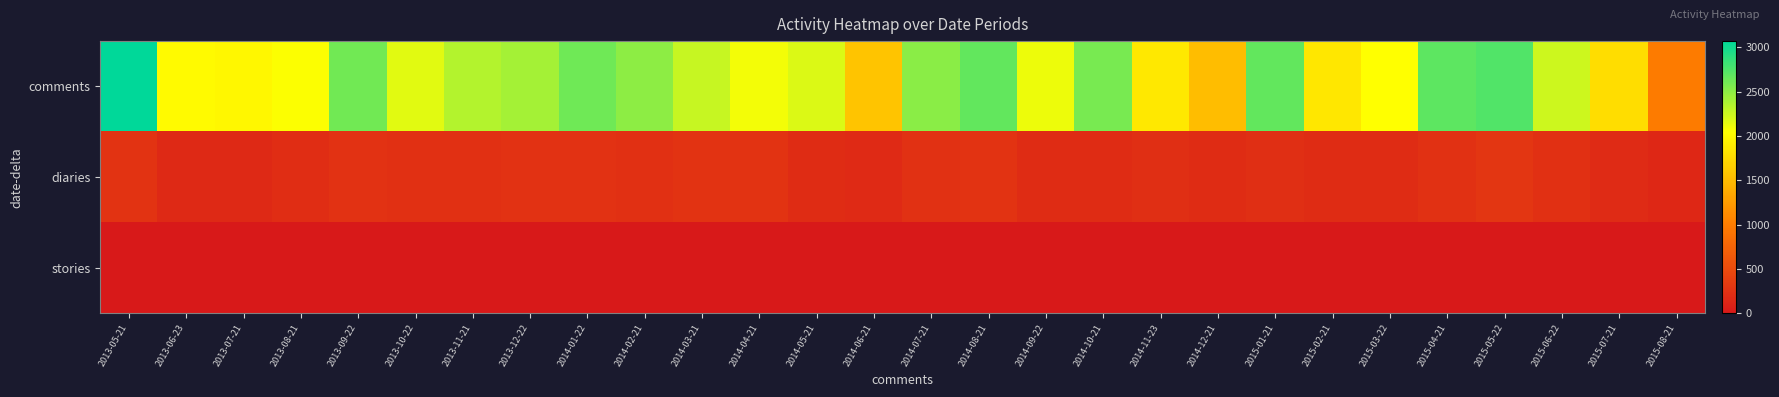

Reading left to right, what are all the values shown in this chart?

comments: 2013-05-21=3071	2013-06-23=2006	2013-07-21=1989	2013-08-21=2061	2013-09-22=2614	2013-10-22=2165	2013-11-21=2340	2013-12-22=2409	2014-01-22=2624	2014-02-21=2496	2014-03-21=2276	2014-04-21=2097	2014-05-21=2186	2014-06-21=1578	2014-07-21=2516	2014-08-21=2667	2014-09-22=2116	2014-10-21=2588	2014-11-23=1864	2014-12-21=1514	2015-01-21=2670	2015-02-21=1856	2015-03-22=2042	2015-04-21=2693	2015-05-22=2747	2015-06-22=2247	2015-07-21=1779	2015-08-21=987
diaries: 2013-05-21=265	2013-06-23=166	2013-07-21=157	2013-08-21=213	2013-09-22=255	2013-10-22=228	2013-11-21=231	2013-12-22=254	2014-01-22=261	2014-02-21=230	2014-03-21=264	2014-04-21=268	2014-05-21=203	2014-06-21=172	2014-07-21=240	2014-08-21=264	2014-09-22=193	2014-10-21=199	2014-11-23=227	2014-12-21=198	2015-01-21=217	2015-02-21=195	2015-03-22=197	2015-04-21=245	2015-05-22=292	2015-06-22=234	2015-07-21=188	2015-08-21=154
stories: 2013-05-21=2	2013-06-23=2	2013-07-21=2	2013-08-21=1	2013-09-22=2	2013-10-22=3	2013-11-21=2	2013-12-22=0	2014-01-22=0	2014-02-21=3	2014-03-21=5	2014-04-21=1	2014-05-21=1	2014-06-21=3	2014-07-21=1	2014-08-21=0	2014-09-22=0	2014-10-21=0	2014-11-23=0	2014-12-21=2	2015-01-21=1	2015-02-21=0	2015-03-22=0	2015-04-21=1	2015-05-22=0	2015-06-22=0	2015-07-21=2	2015-08-21=0